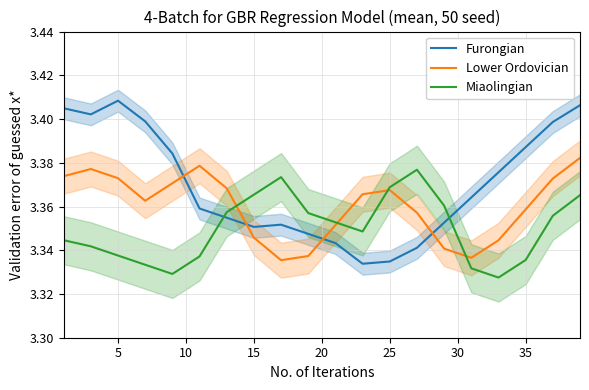

Is the value of Miaolingian at 15 greater than the value of Furongian at 15?

Yes